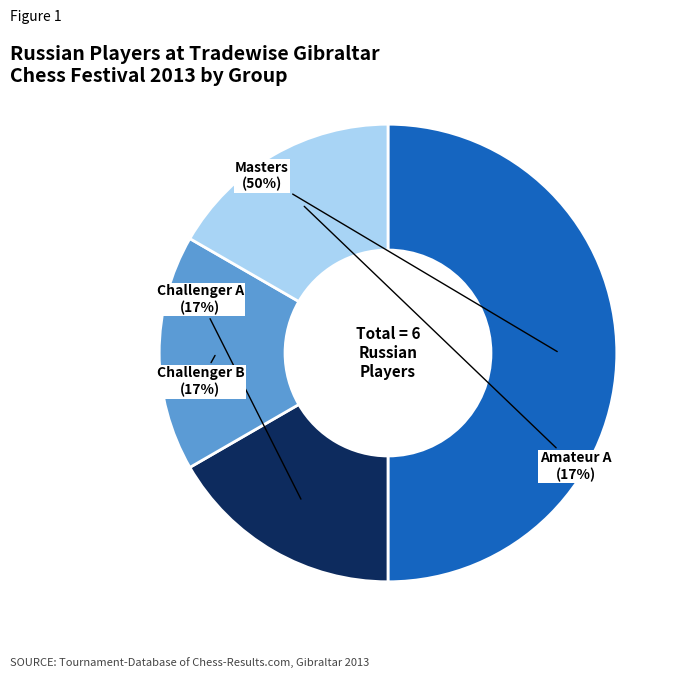

To the nearest percent, what is the difference between the largest and smallest slice percentages?

33%